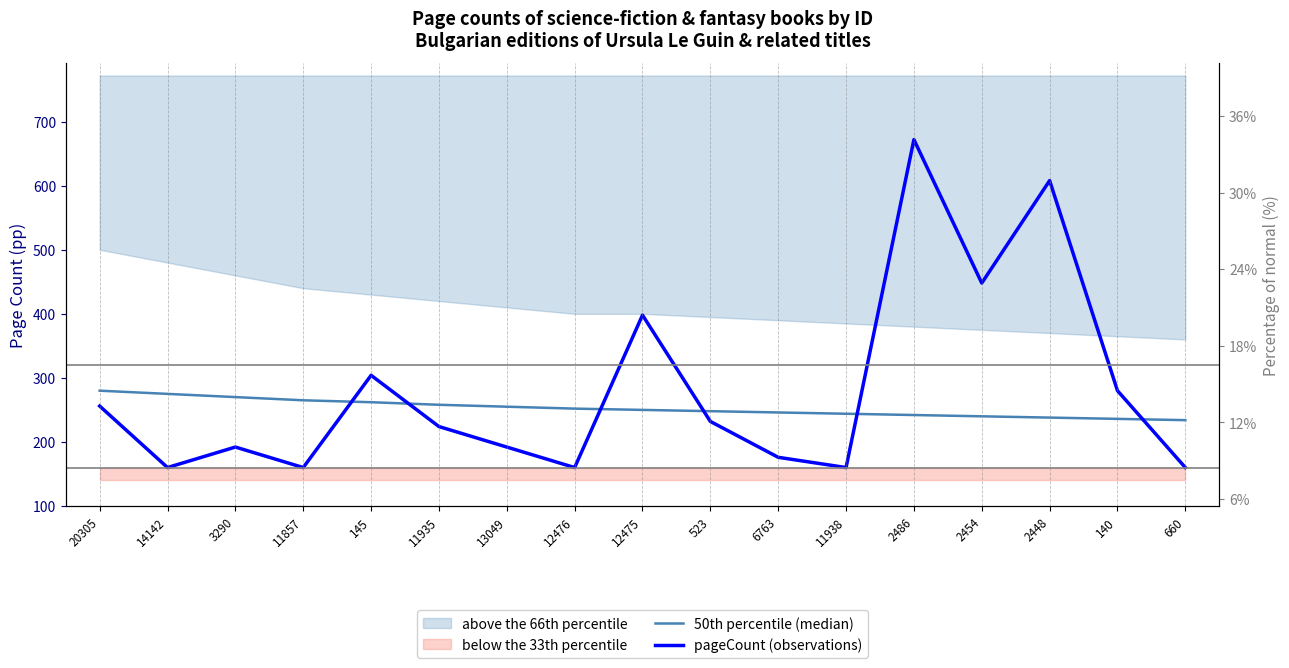

True or false: pageCount (observations) and 50th percentile (median) intersect in this chart.

True